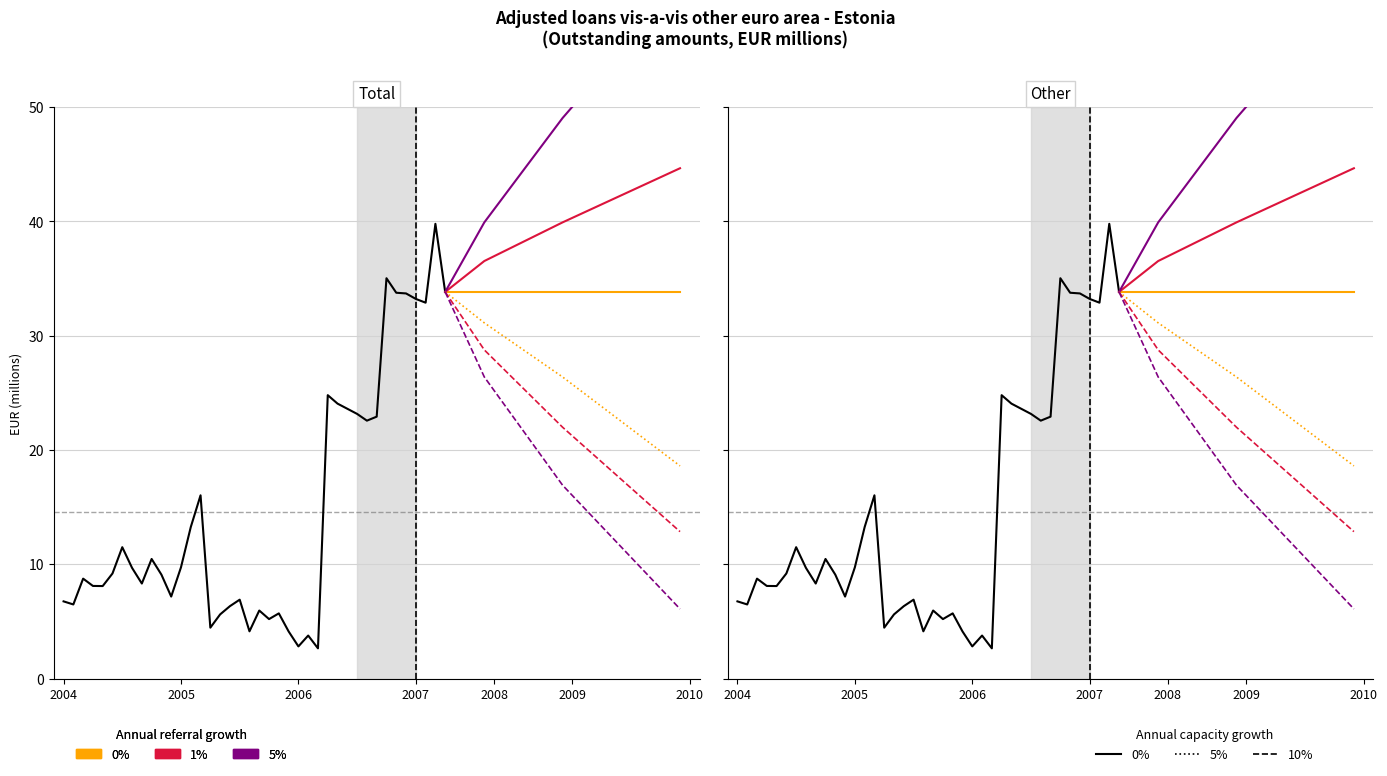

Rank the categories by value from lowest to highest.

2006-03, 2006-01, 2006-02, 2005-12, 2005-08, 2005-04, 2005-10, 2005-05, 2005-11, 2005-09, 2005-06, 2004-02, 2004-01, 2005-07, 2004-12, 2004-05, 2004-04, 2004-09, 2004-03, 2004-11, 2004-06, 2004-08, 2005-01, 2004-10, 2004-07, 2005-02, 2005-03, 2006-08, 2006-09, 2006-07, 2006-06, 2006-05, 2006-04, 2007-02, 2007-01, 2006-12, 2006-11, 2007-04, 2006-10, 2007-03